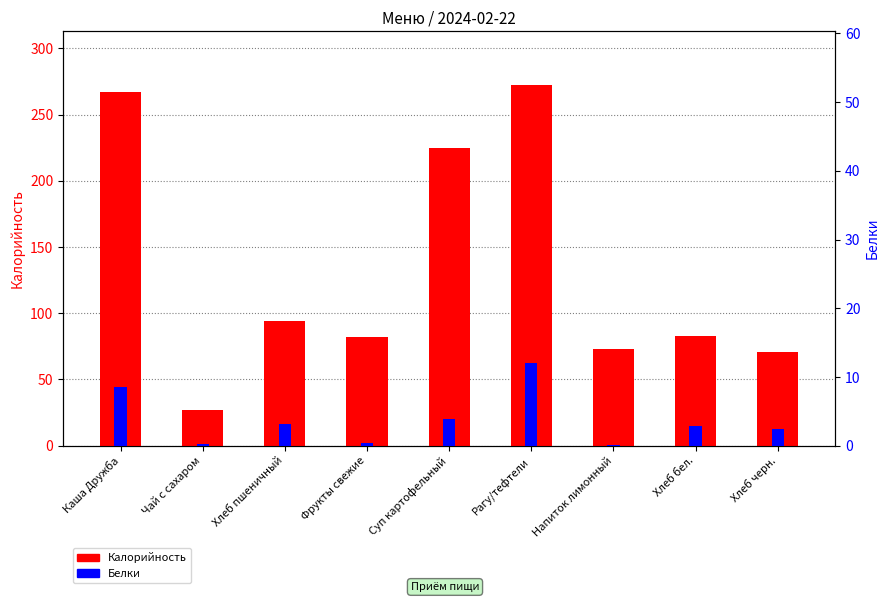

What is the lowest value of the Белки series?

0.1